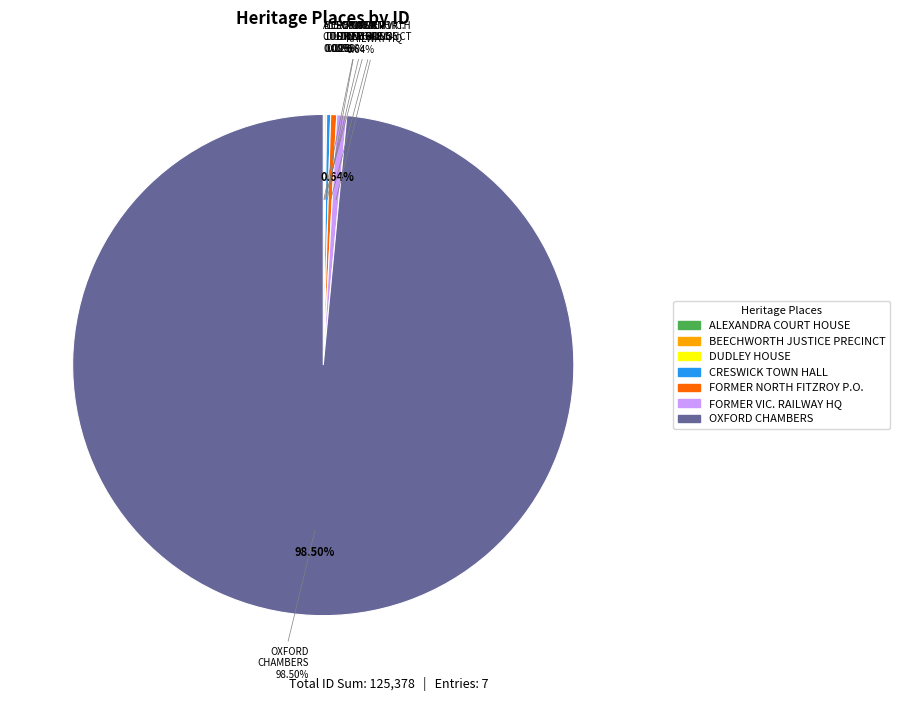

How many slices are in this pie chart?

7